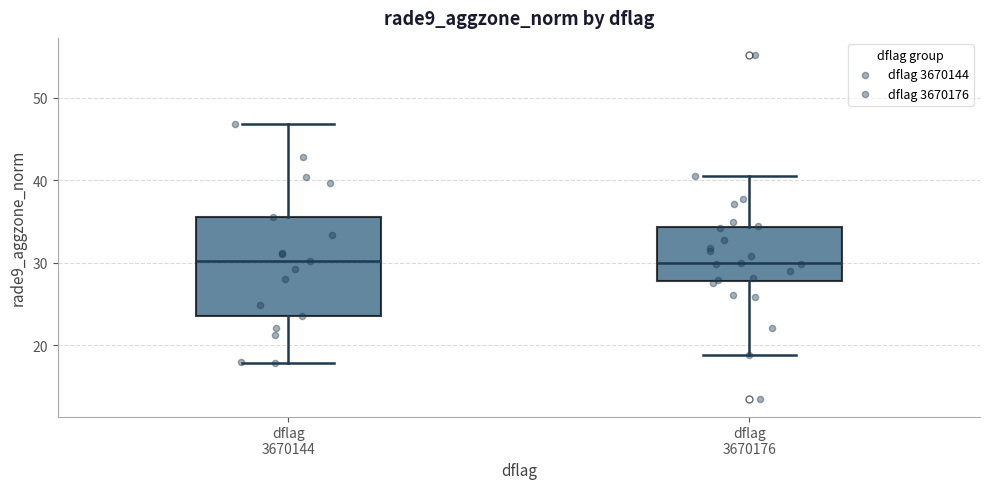

Reading left to right, transcribe this box plot: for each box, give where its median line is, the range the box spans, and where its two whiskers end, as read against the y-axis. The values are not printed on the chart, so give them approximately, as read against the axis.

dflag 3670144: median 30, box 24 to 36, whiskers 18 to 47
dflag 3670176: median 30, box 28 to 34, whiskers 19 to 41